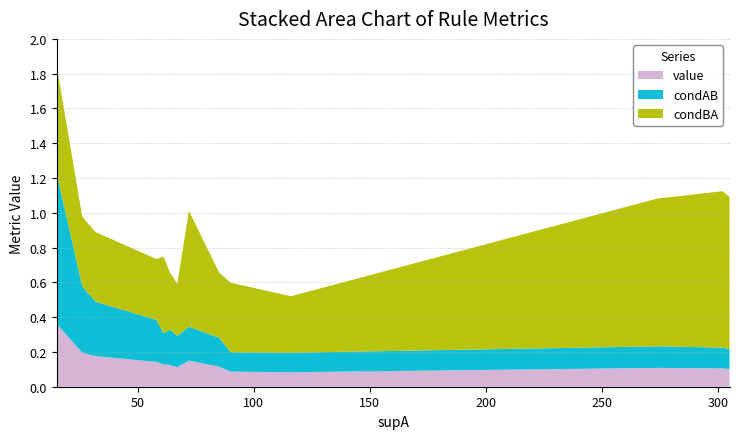

Reading left to right, extract all data points from this chart.

value: 0.4	0.2	0.2	0.2	0.2	0.2	0.1	0.1	0.1	0.1	0.2	0.1	0.1	0.1	0.1	0.1	0.1
condAB: 0.9	0.4	0.4	0.4	0.3	0.3	0.2	0.2	0.2	0.2	0.2	0.2	0.1	0.1	0.1	0.1	0.1
condBA: 0.6	0.4	0.4	0.4	0.4	0.4	0.3	0.4	0.3	0.3	0.7	0.4	0.4	0.3	0.8	0.9	0.9